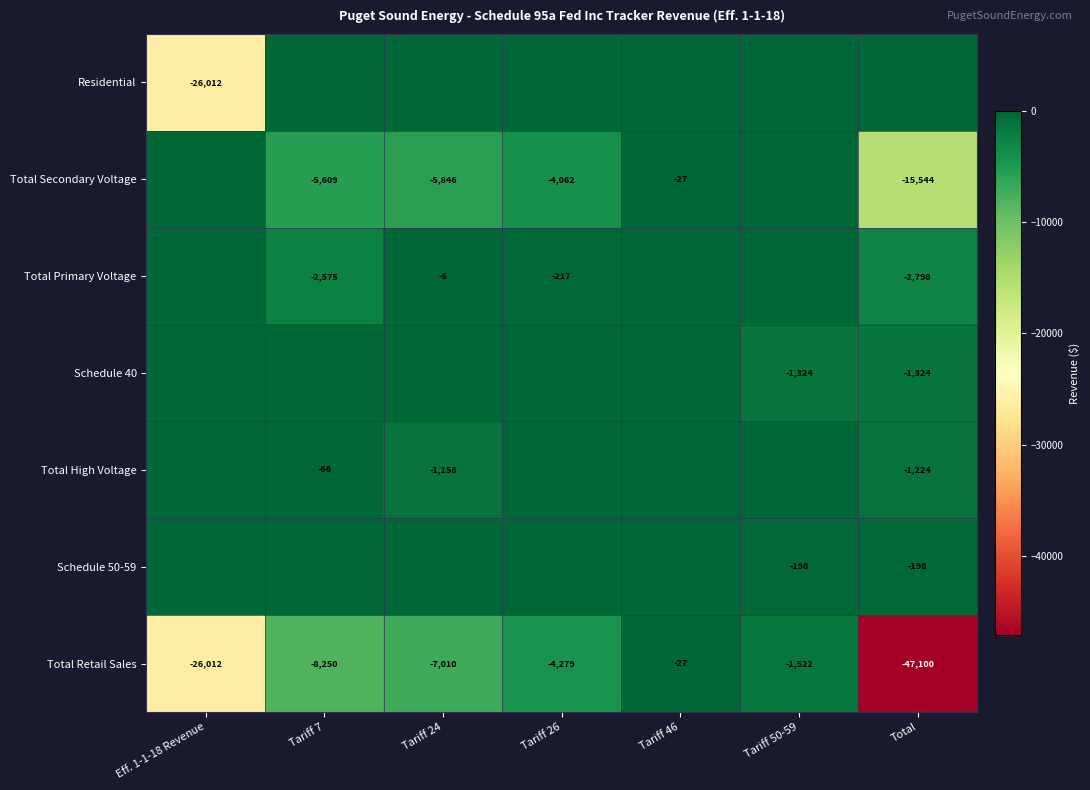

The Total High Voltage series shows -26 at Tariff 7. True or false?

False